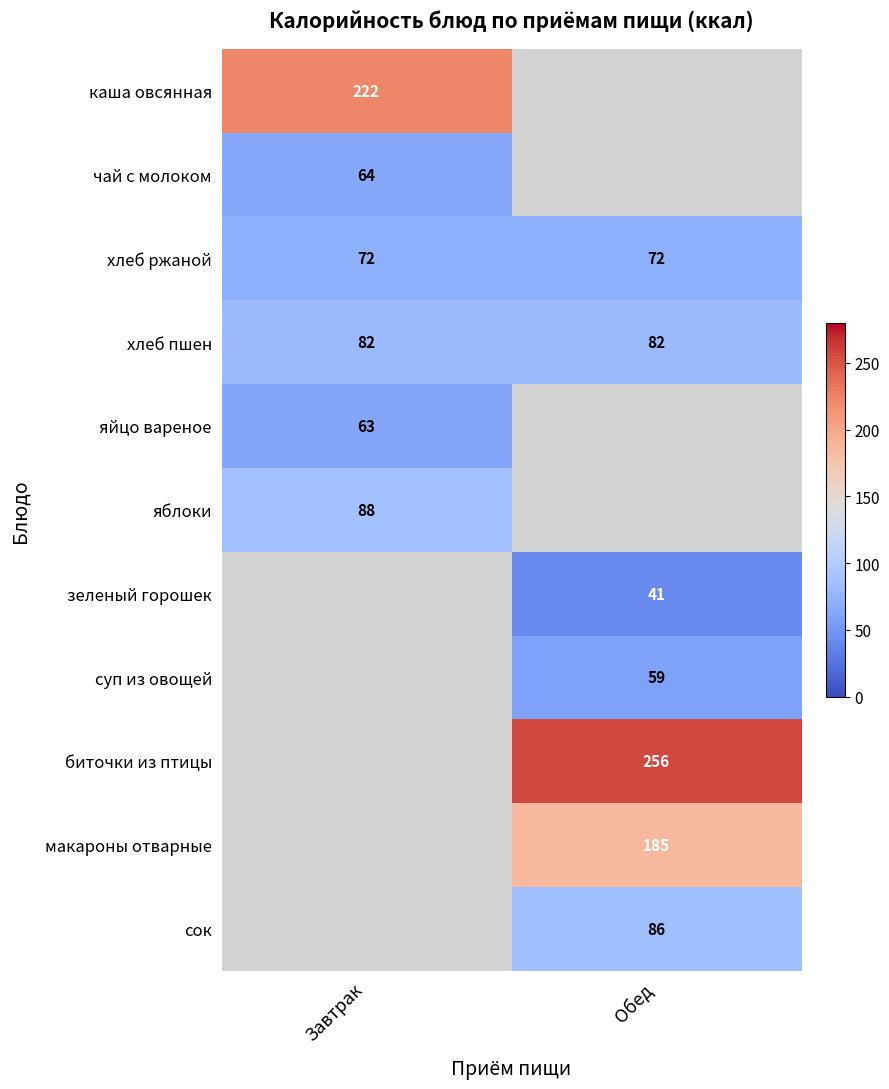

Is the value of чай с молоком at Завтрак greater than the value of суп из овощей at Обед?

Yes